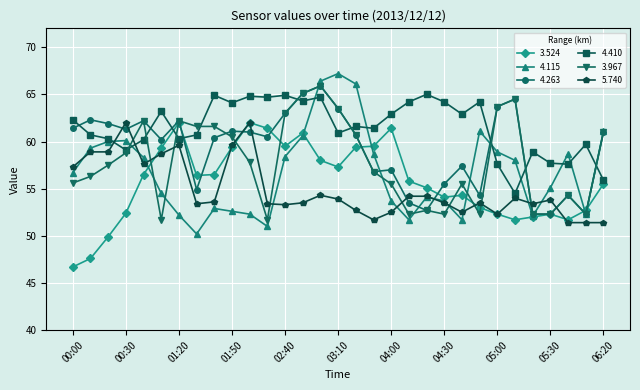

What is the greatest value displayed?

67.2